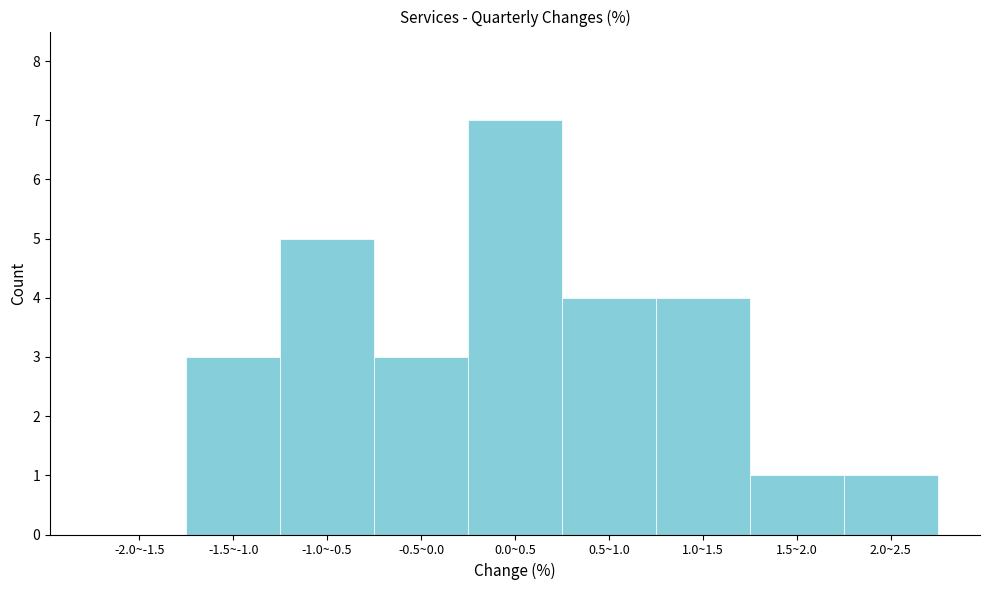

Reading left to right, what are all the values shown in this chart?

-2.0~-1.5=0	-1.5~-1.0=3	-1.0~-0.5=5	-0.5~0.0=3	0.0~0.5=7	0.5~1.0=4	1.0~1.5=4	1.5~2.0=1	2.0~2.5=1